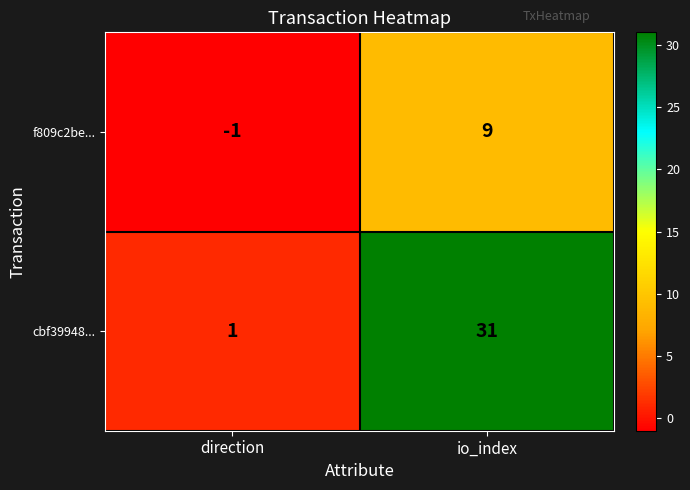

List the series in order of their peak value, lowest first.

f809c2be..., cbf39948...